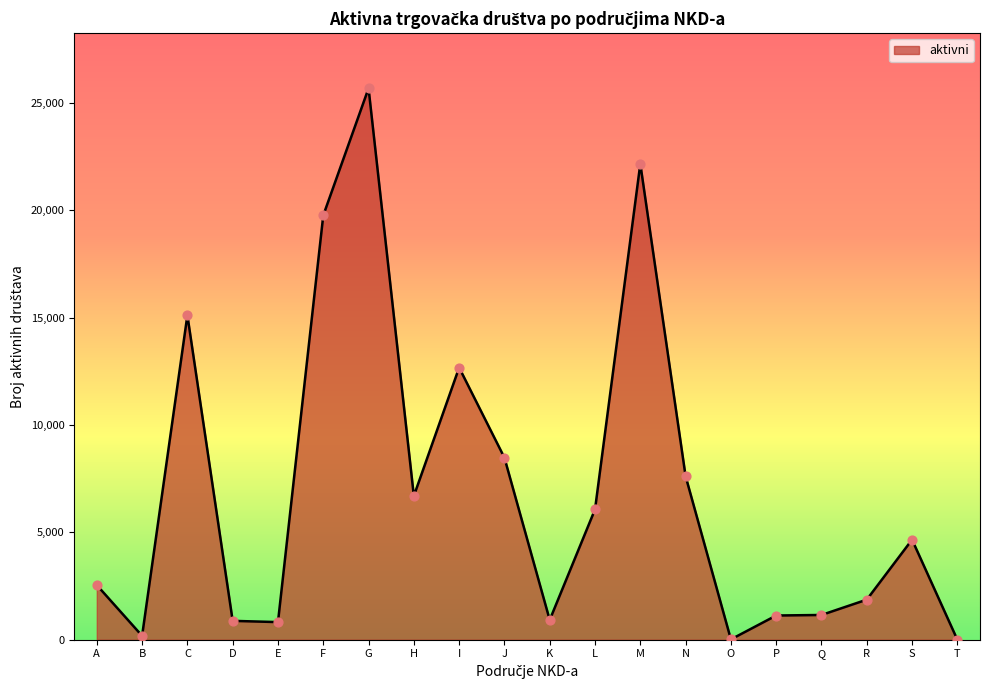

Which has a higher value, B or S?

S